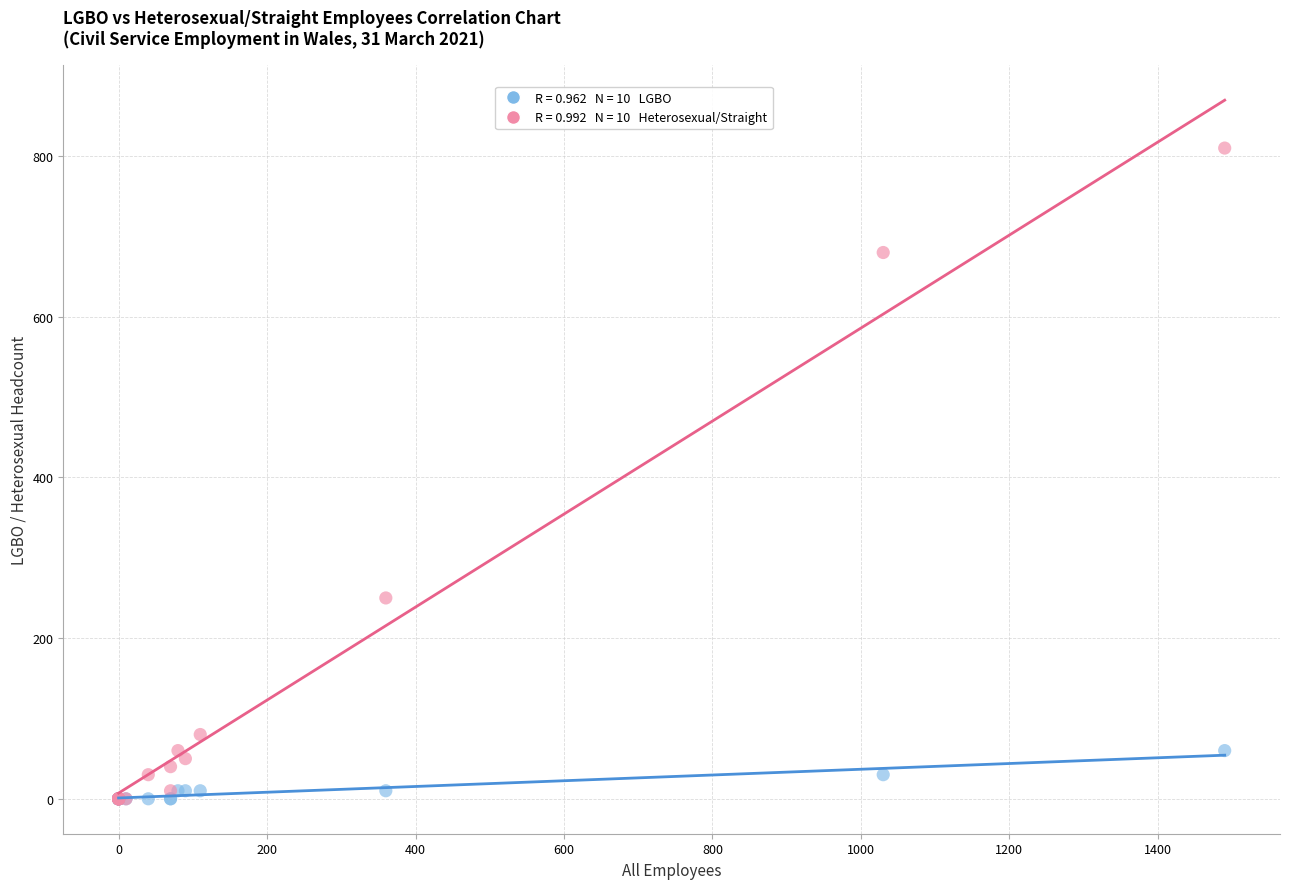

Across all series, what Y value is closest to 405?

250